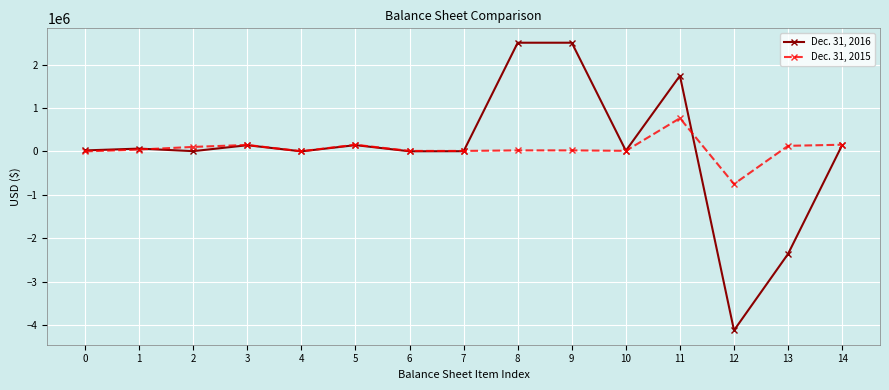

The value of Dec. 31, 2015 at 11 is 174082. True or false?

False